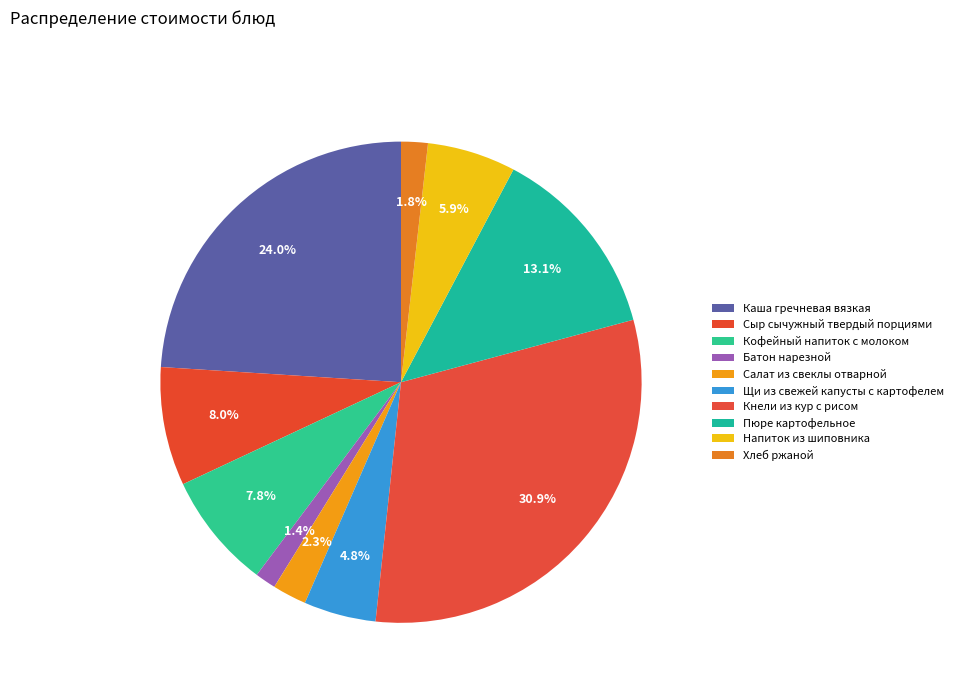

Which category has the smallest portion of the pie?

Батон нарезной